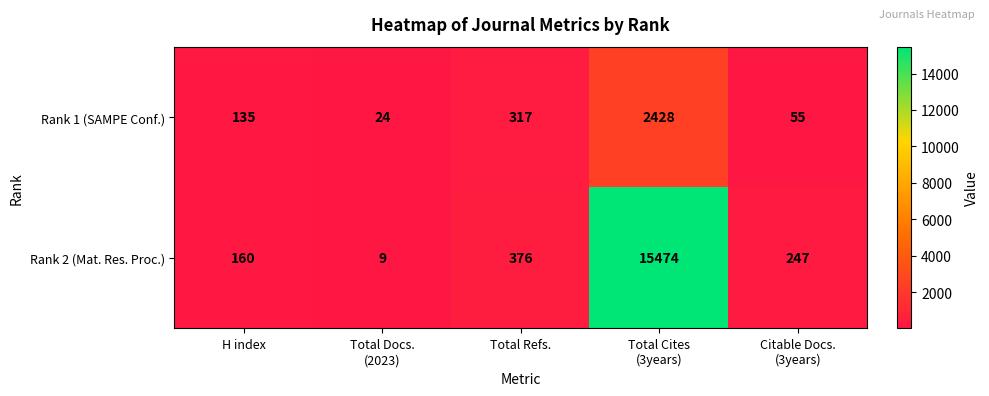

What is the spread (max minus min) of values at Total Refs.?

59